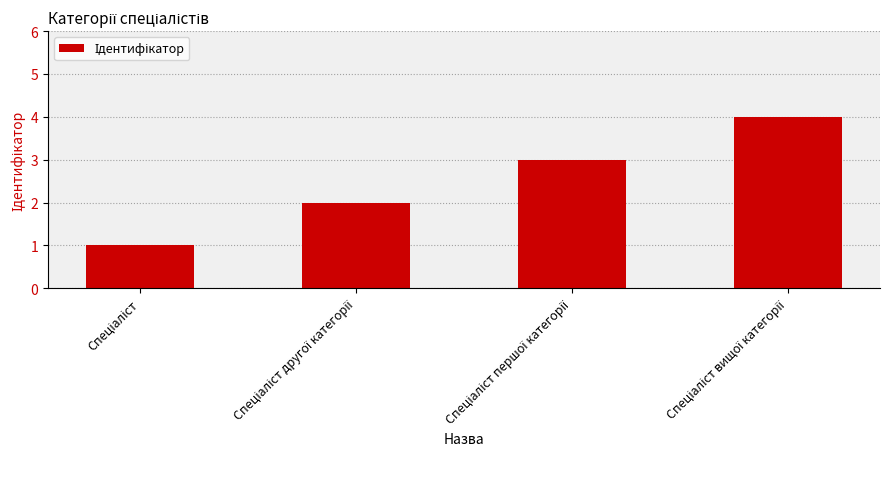

Are the bars grouped side by side (vs. stacked)?

No